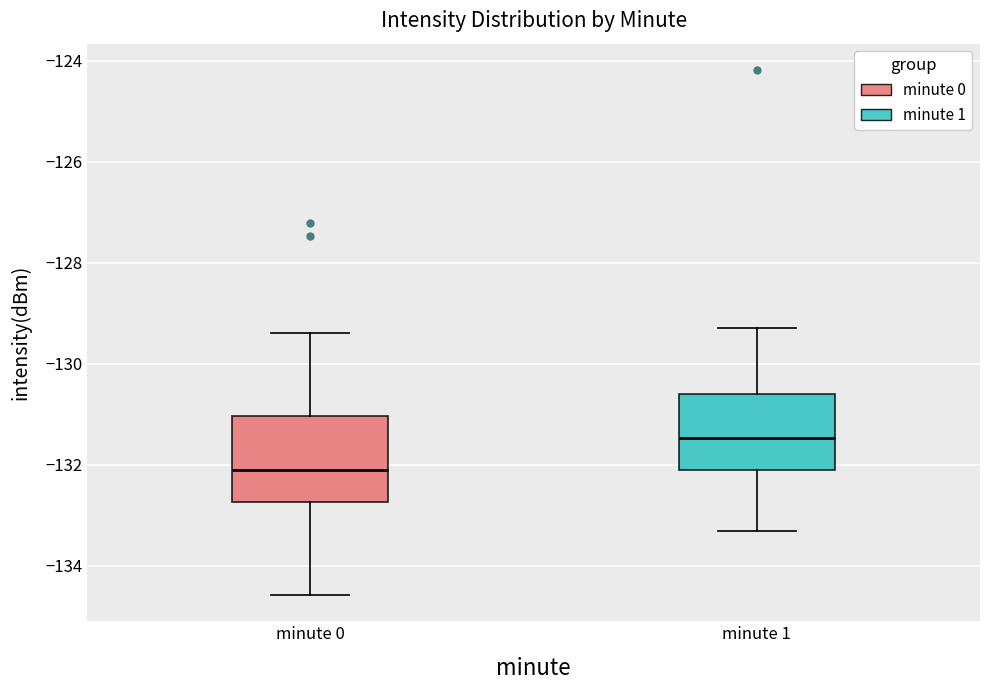

Reading left to right, read every box against the y-axis: the position of its median line, the range the box covers, and the ends of its whiskers. The values are not printed on the chart, so give them approximately, as read against the axis.

minute 0: median -132.2, box -132.8 to -131.0, whiskers -134.6 to -129.4
minute 1: median -131.4, box -132.0 to -130.6, whiskers -133.4 to -129.2